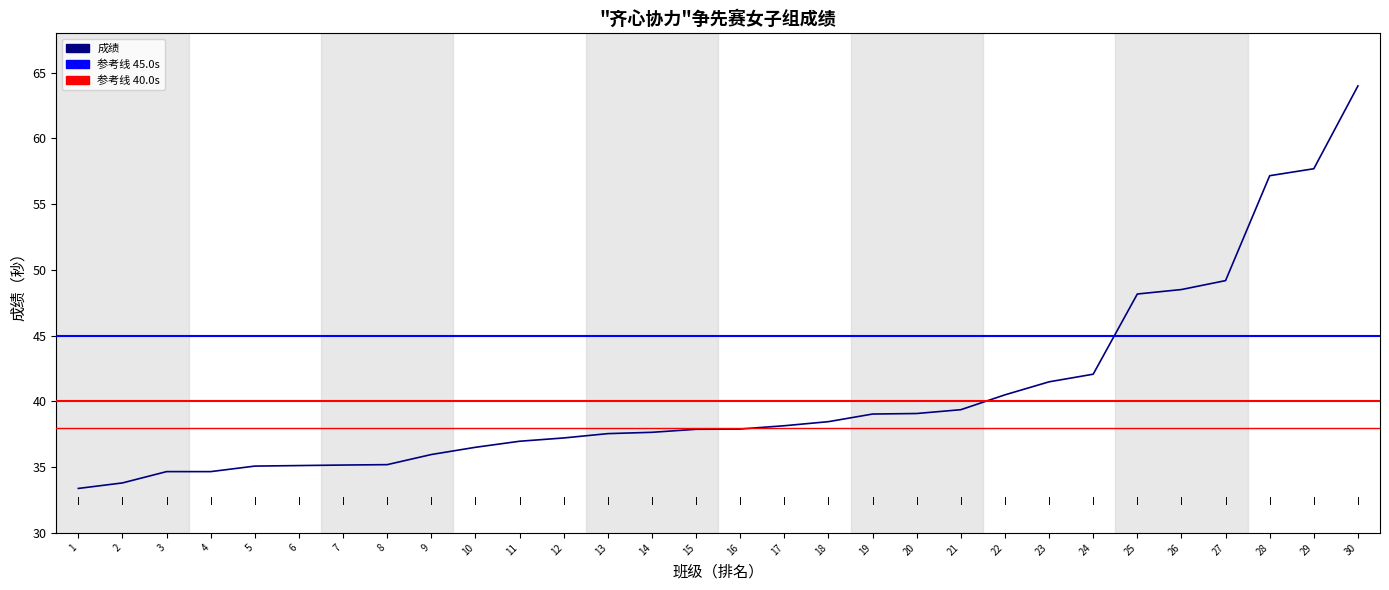

Where is the data nearest to the value 48?

25